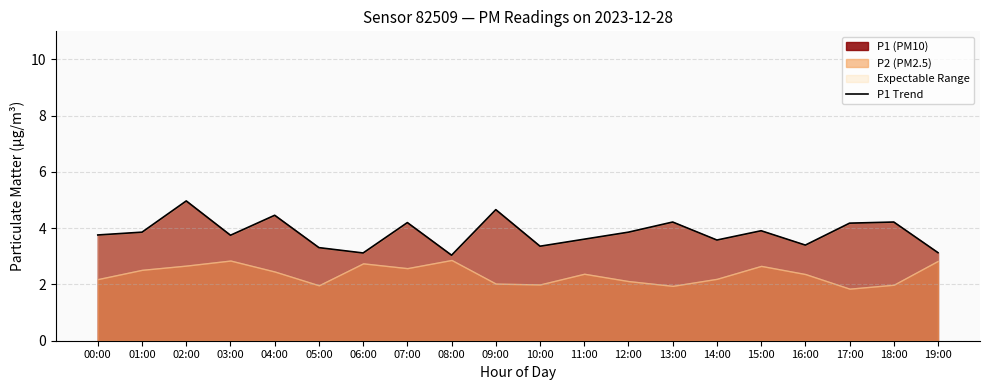

What is the sum of all values?

76.6